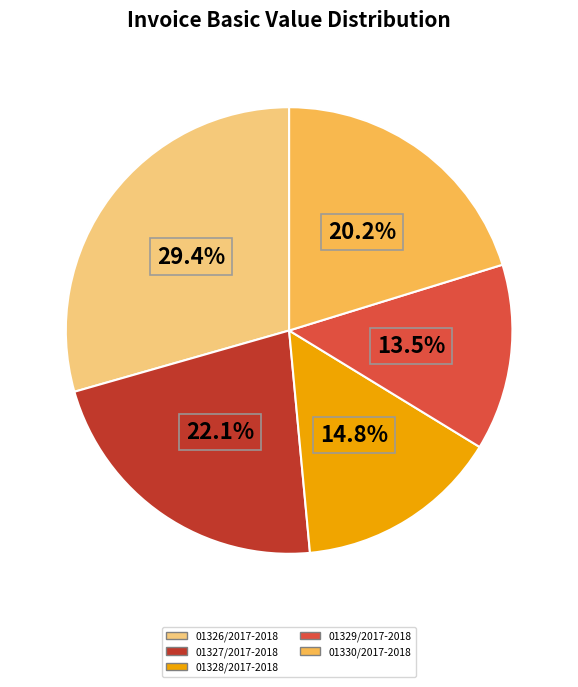

To the nearest percent, what portion does 01327/2017-2018 represent?

22%